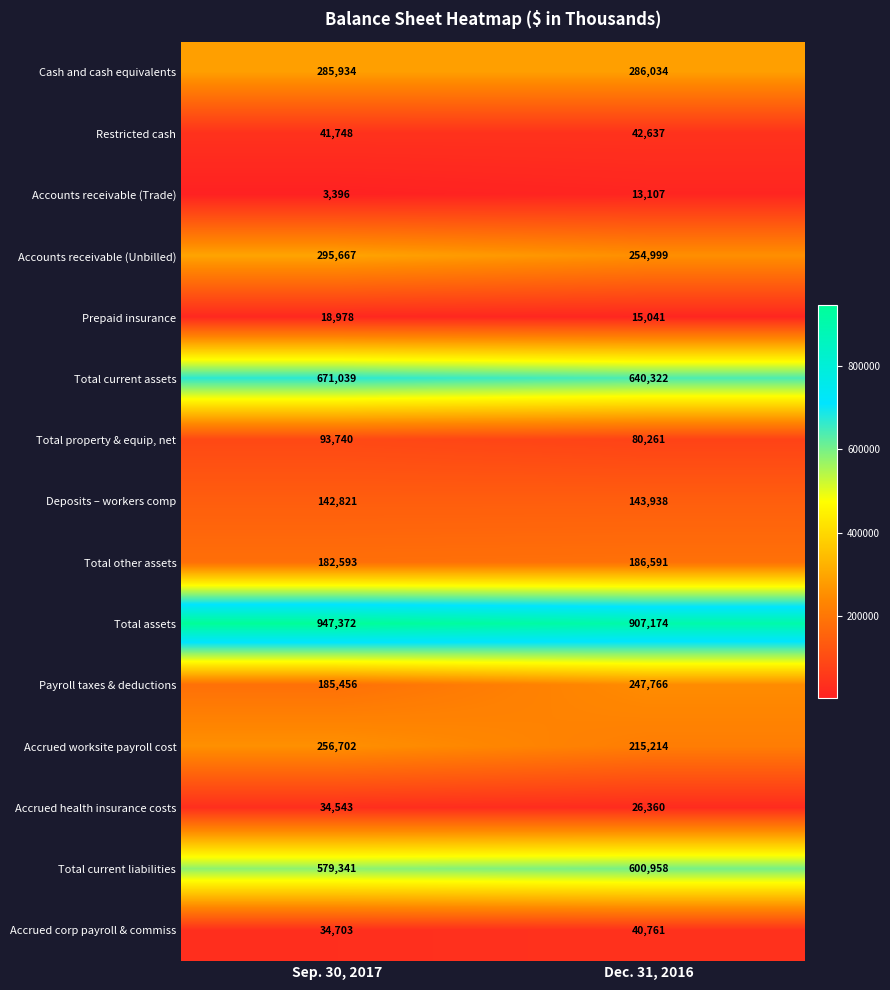

Reading left to right, transcribe all the data shown in this chart.

Cash and cash equivalents: 285934	286034
Restricted cash: 41748	42637
Accounts receivable (Trade): 3396	13107
Accounts receivable (Unbilled): 295667	254999
Prepaid insurance: 18978	15041
Total current assets: 671039	640322
Total property & equip, net: 93740	80261
Deposits – workers comp: 142821	143938
Total other assets: 182593	186591
Total assets: 947372	907174
Payroll taxes & deductions: 185456	247766
Accrued worksite payroll cost: 256702	215214
Accrued health insurance costs: 34543	26360
Total current liabilities: 579341	600958
Accrued corp payroll & commiss: 34703	40761